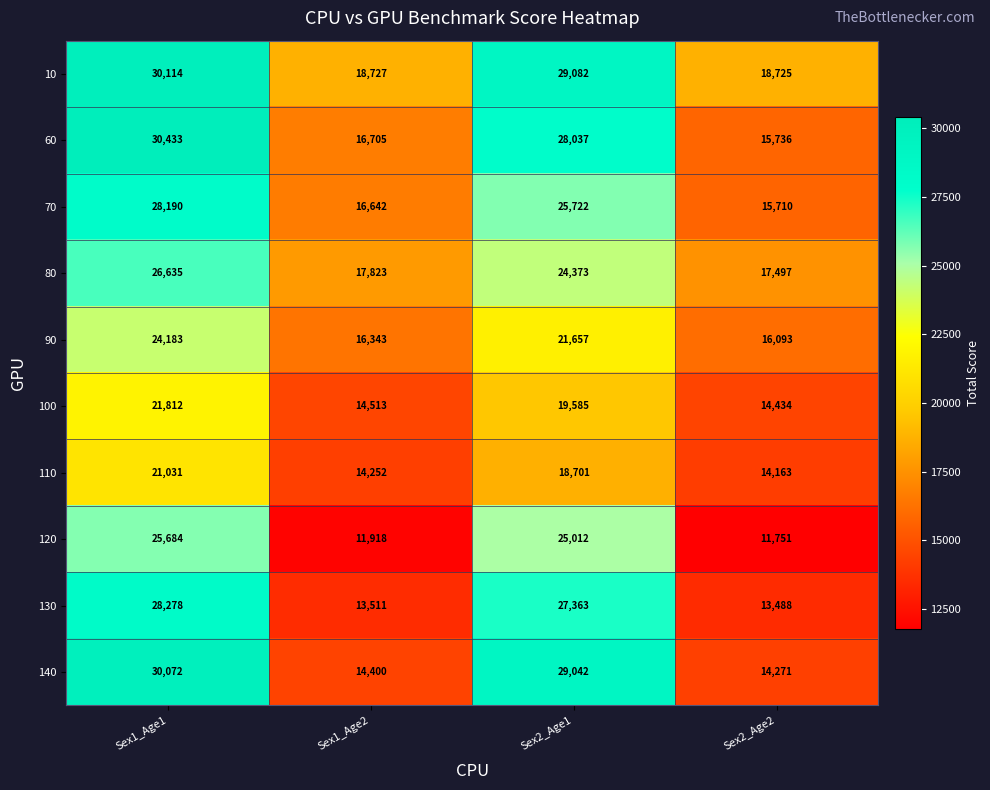

Rank the series at Sex2_Age2 from lowest to highest value.

120, 130, 110, 140, 100, 70, 60, 90, 80, 10